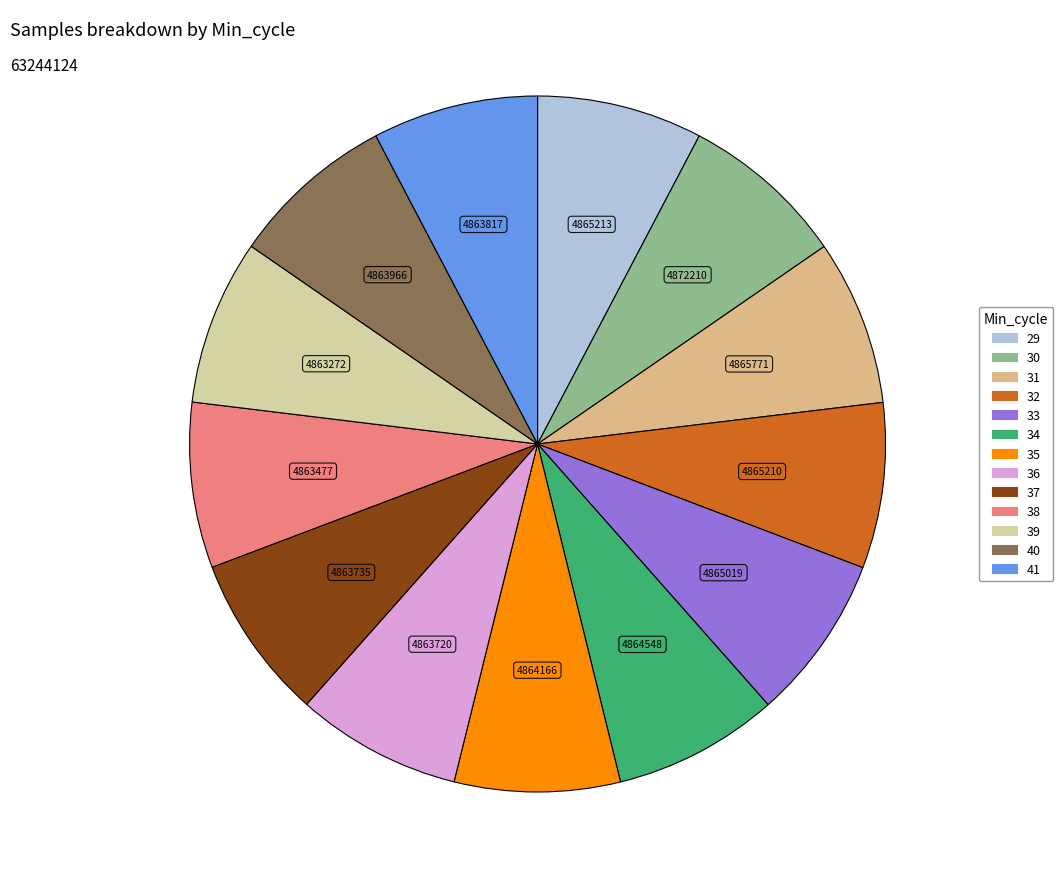

Is there a majority slice in this chart?

No